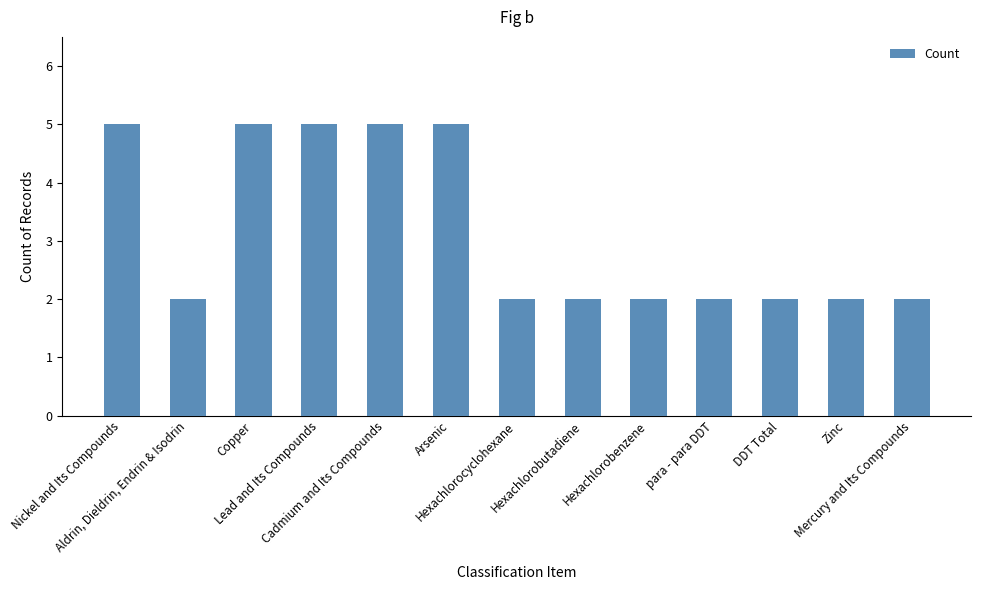

What is the value of the 6th bar from the left?

5